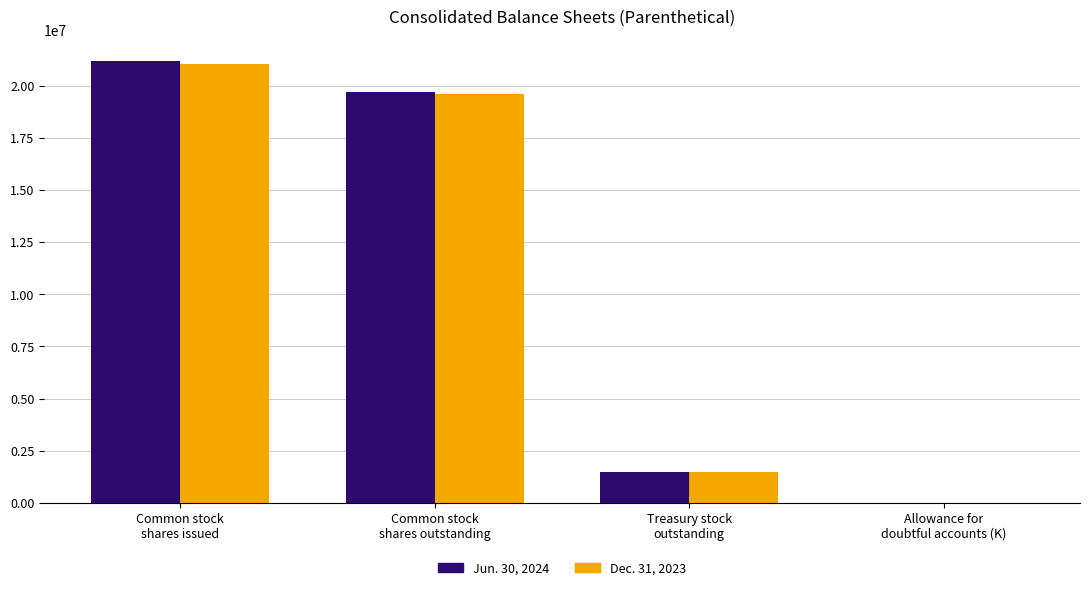

What are all the series names shown in the legend?

Jun. 30, 2024, Dec. 31, 2023